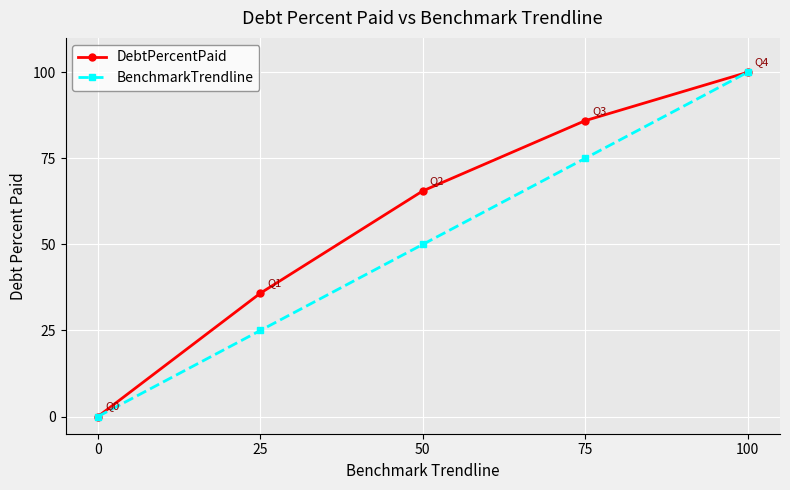

Between 25 and 50, which series saw the biggest shift?

DebtPercentPaid